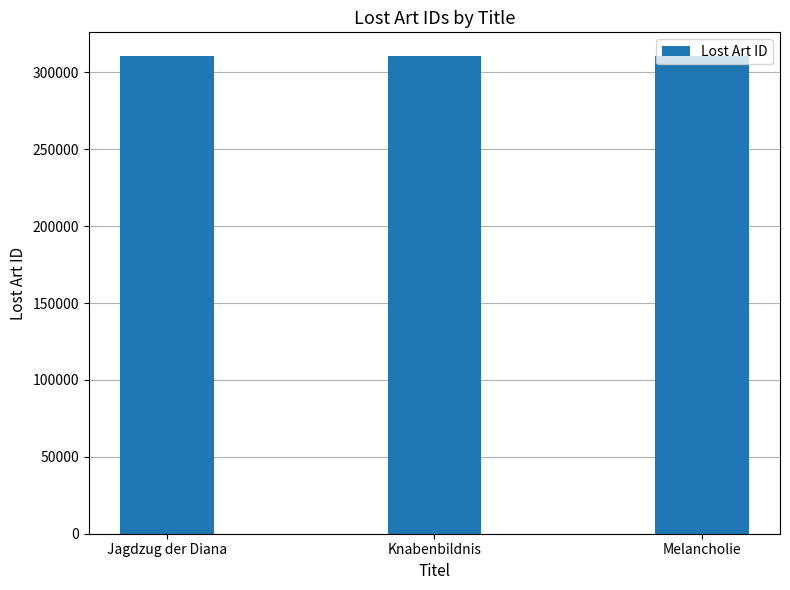

What is the label of the 2nd bar from the right?

Knabenbildnis